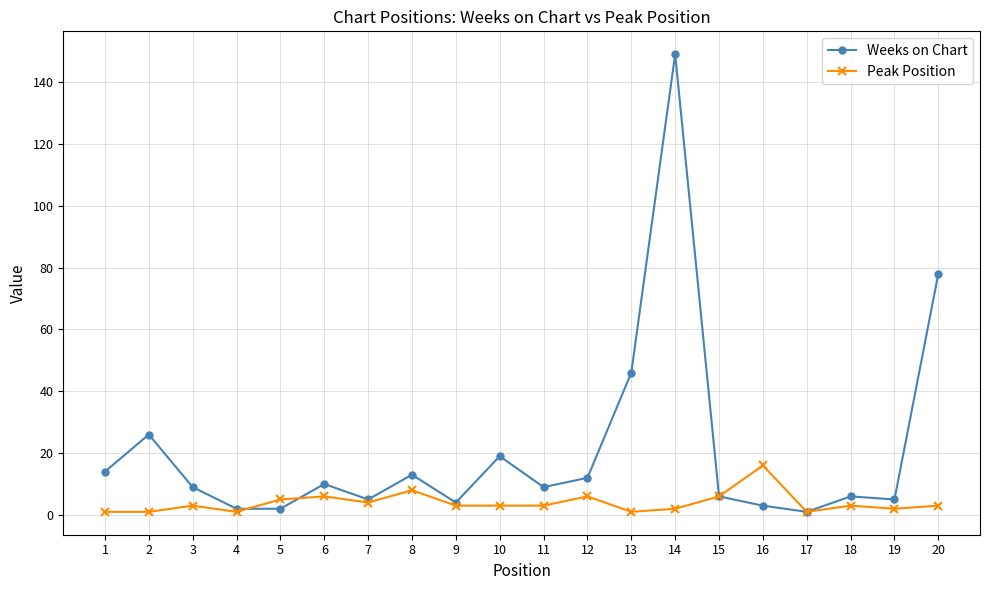

At which category does Weeks on Chart reach its first local peak?

2